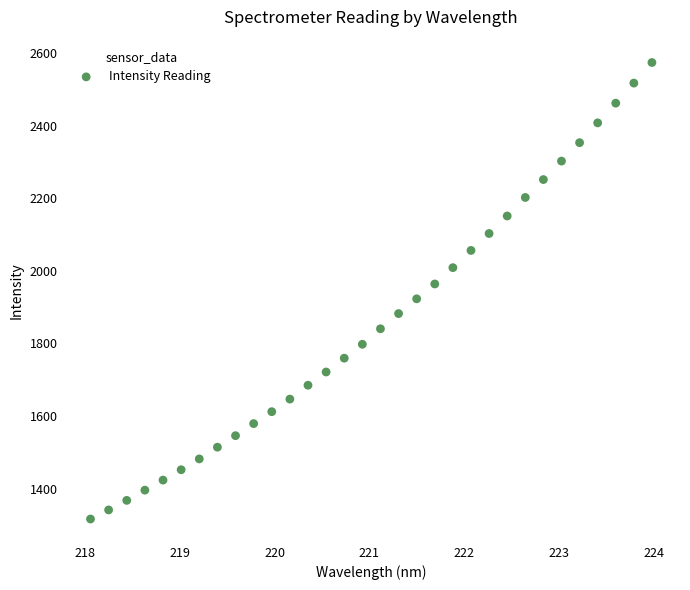

What is the range of Y values (max minus min)?

1257.9